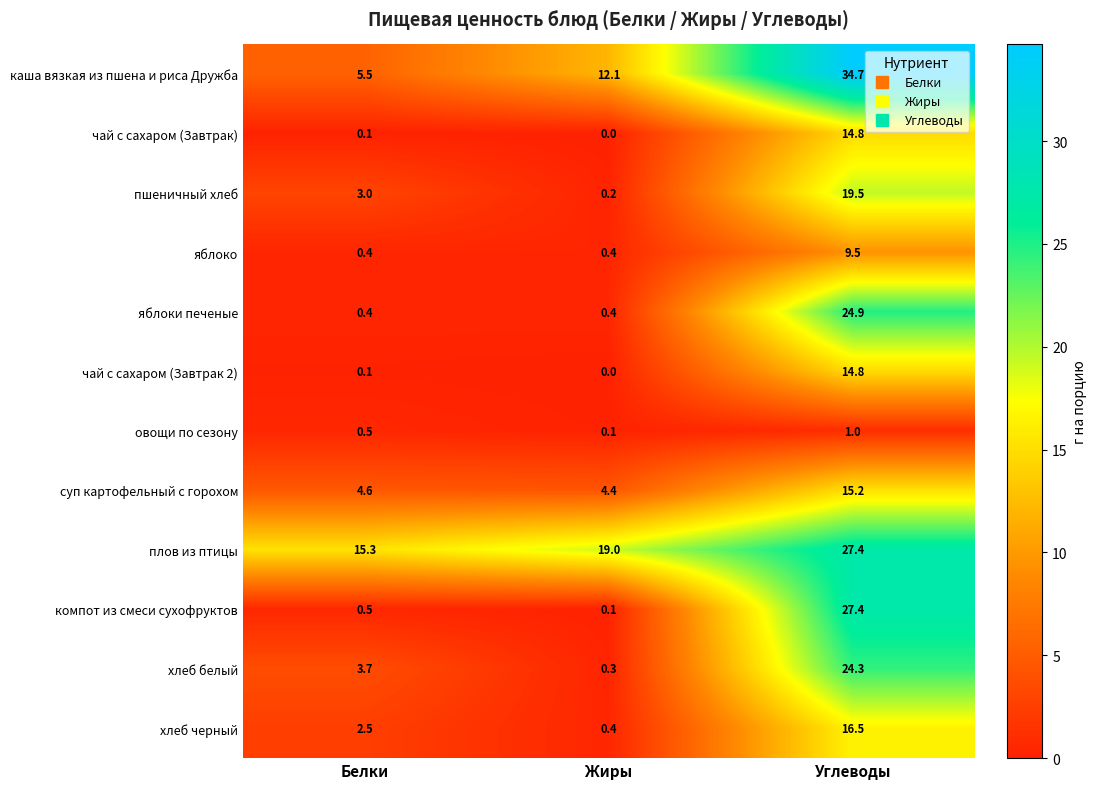

What is the maximum value shown in the chart?

34.7